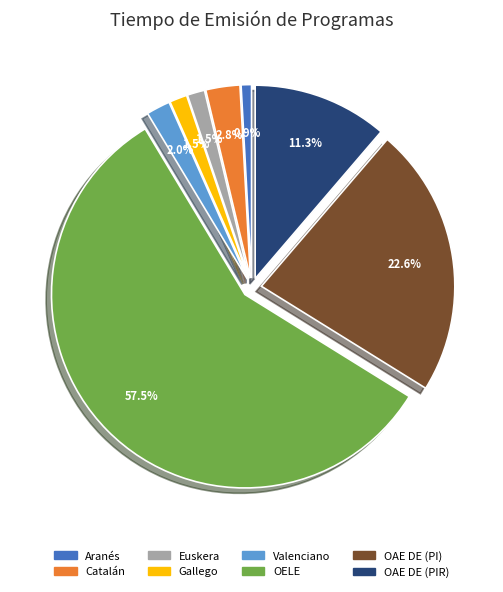

Is there any slice that represents more than half of the pie?

Yes